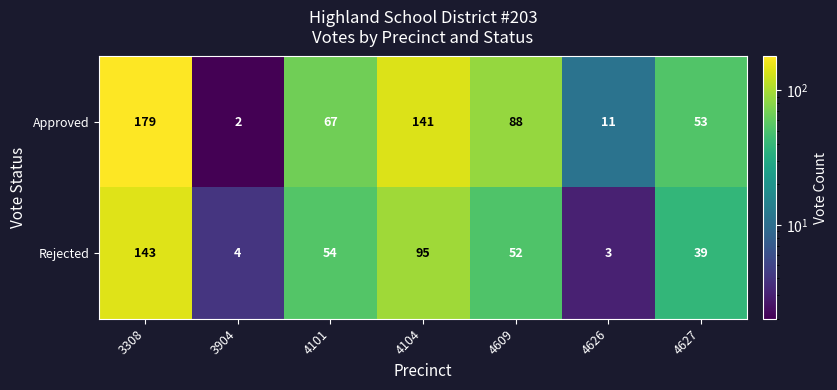

Is it true that Rejected equals 22 at 4101?

False